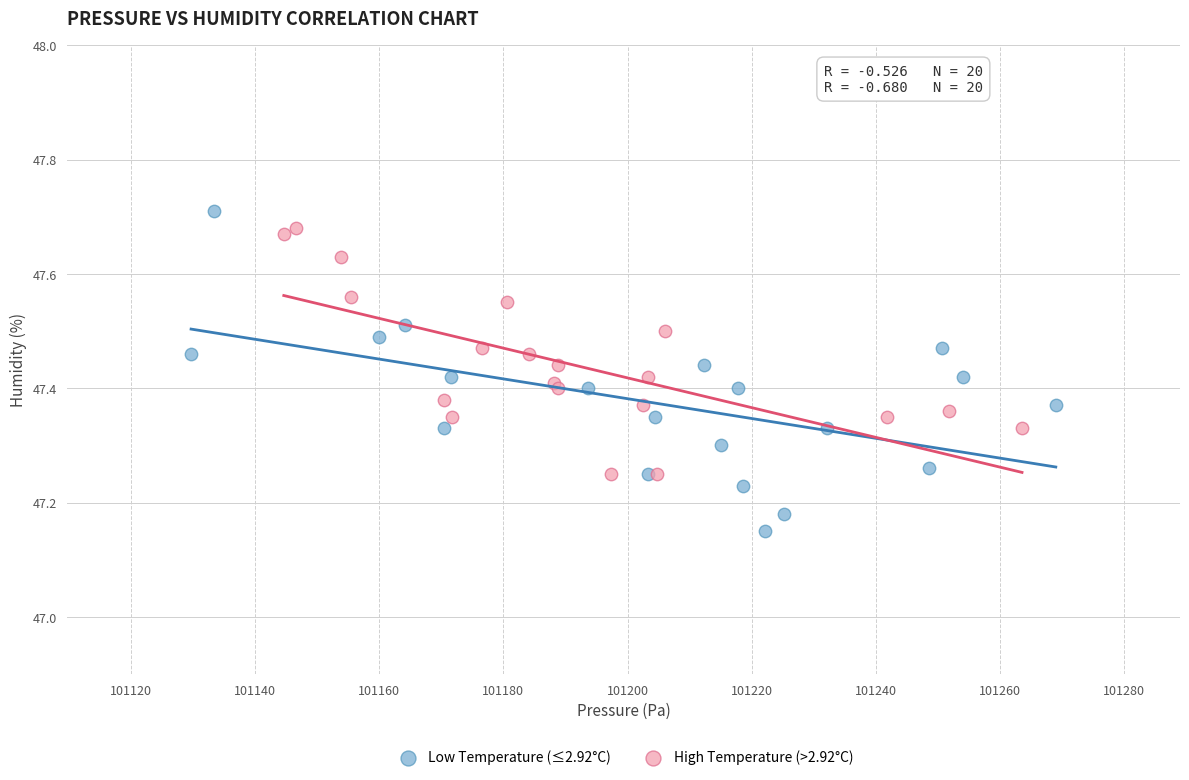

Which series reaches the minimum Y coordinate?

Low Temperature (≤2.92°C)